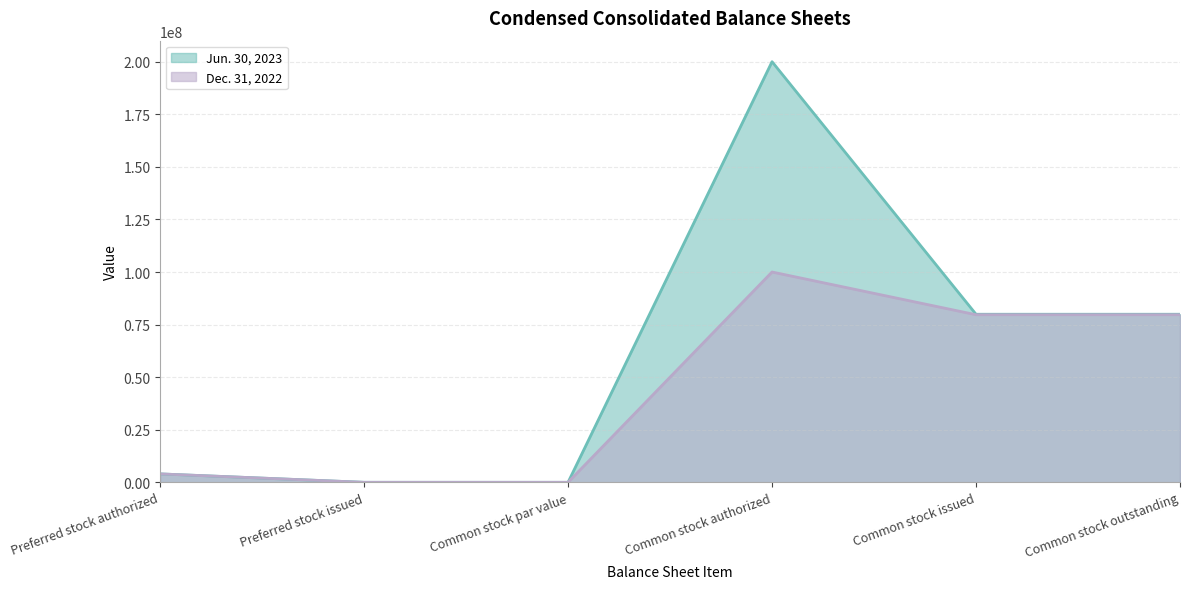

Does the chart display data point markers on the line(s)?

No